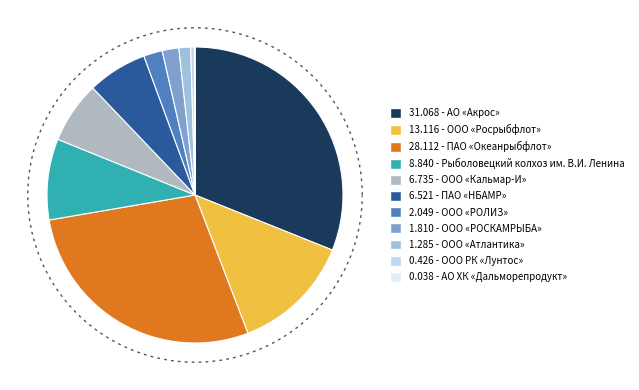

The АО «Акрос» slice represents 31% of the pie. True or false?

True